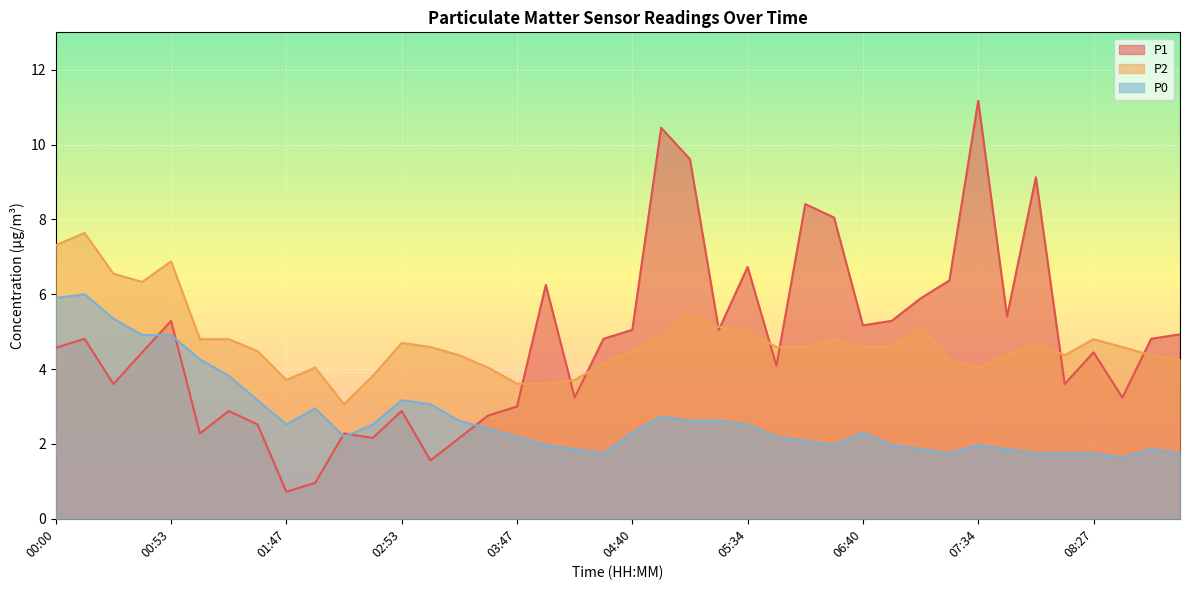

List the series in order of their peak value, lowest first.

P0, P2, P1